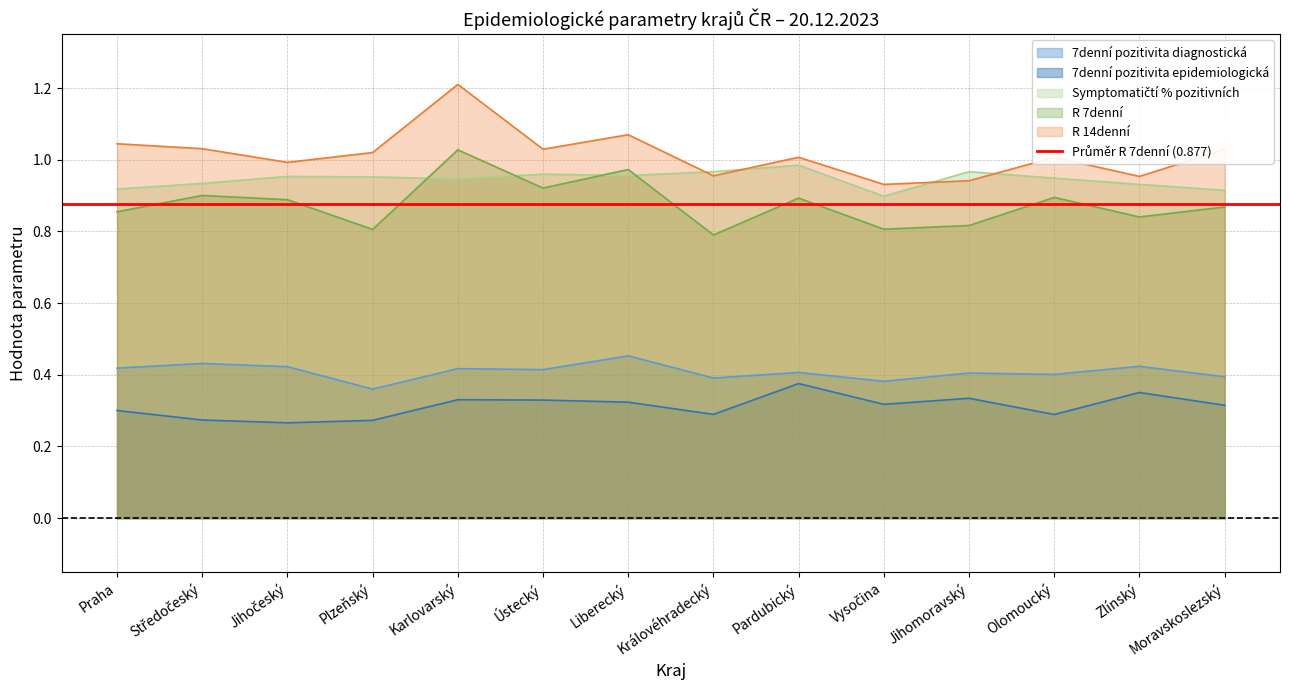

What is the label of the 10th point from the left?

Vysočina